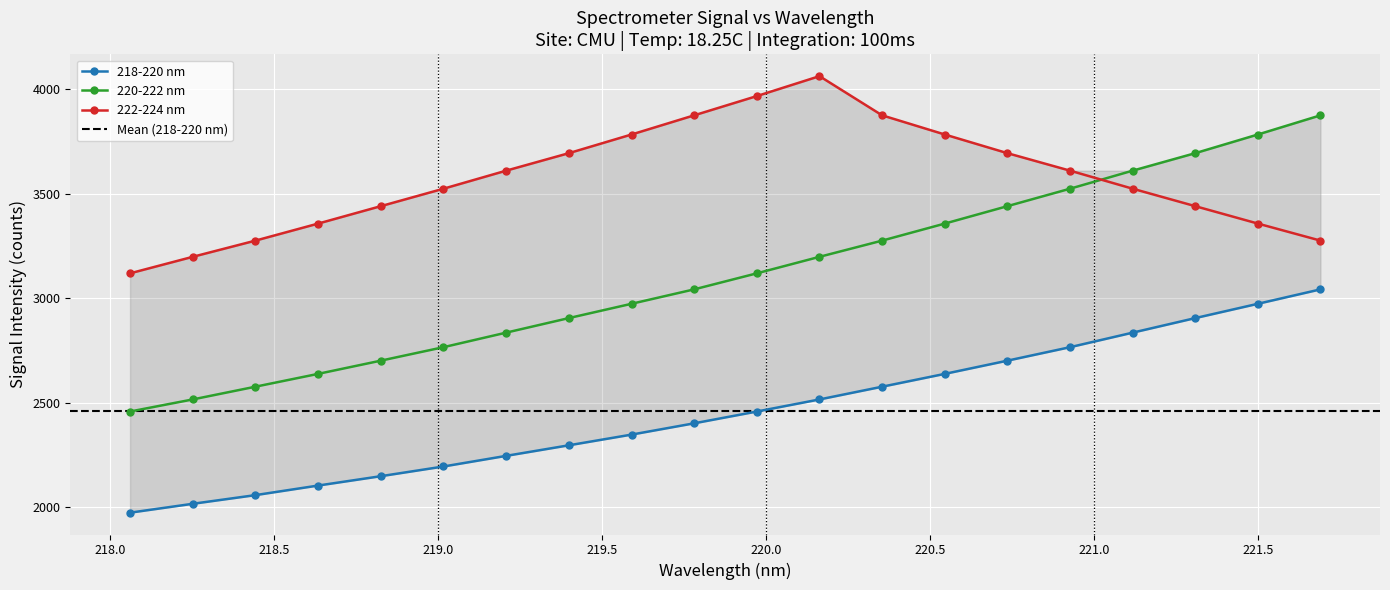

What is the difference between the 218-220 nm values at 219.3979 and 221.1174?

539.0